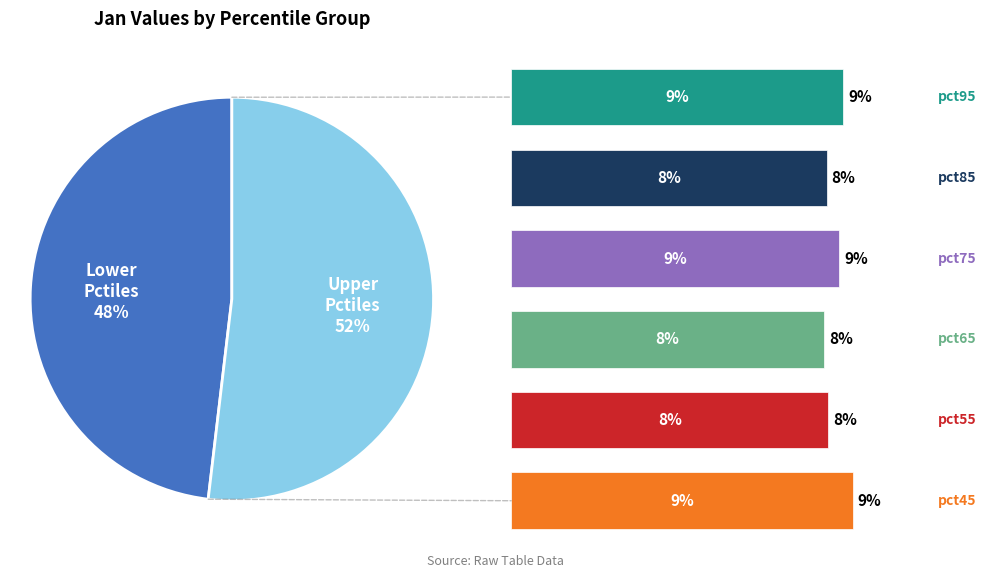

Combined, what portion of the pie is pct75 and pct55?

17.2%